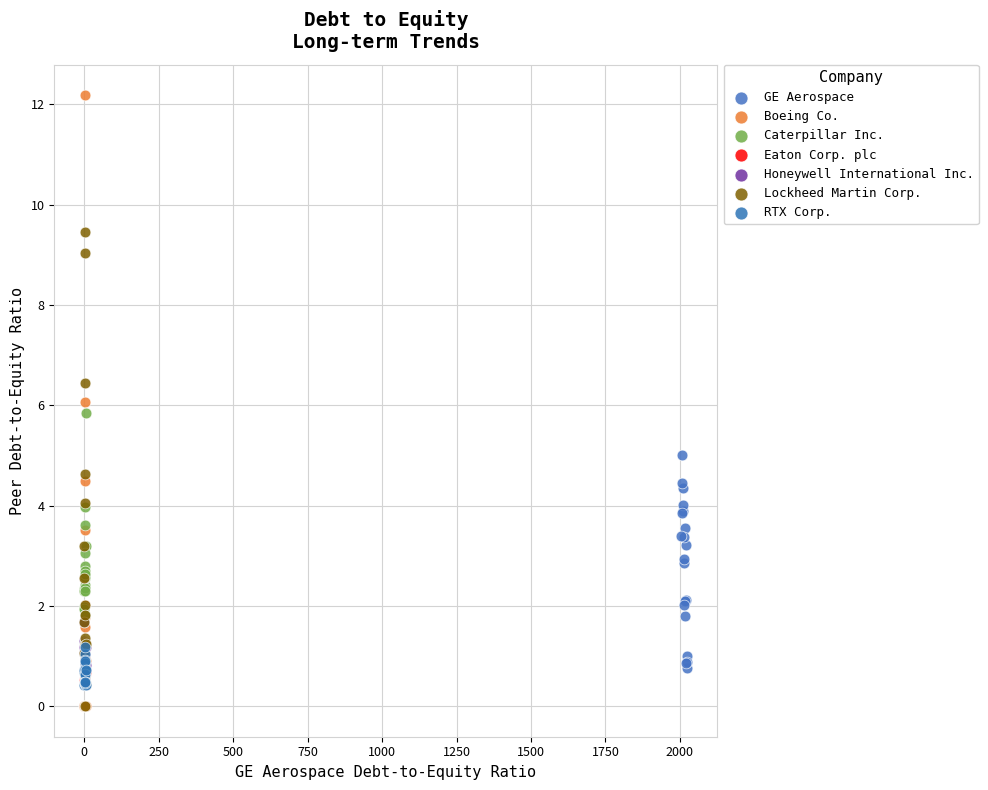

What are all the series names shown in the legend?

GE Aerospace, Boeing Co., Caterpillar Inc., Eaton Corp. plc, Honeywell International Inc., Lockheed Martin Corp., RTX Corp.